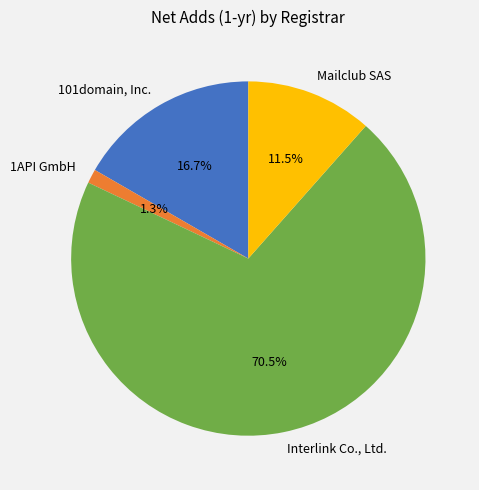

Do Interlink Co., Ltd. and 1API GmbH together represent more than half of the pie?

Yes